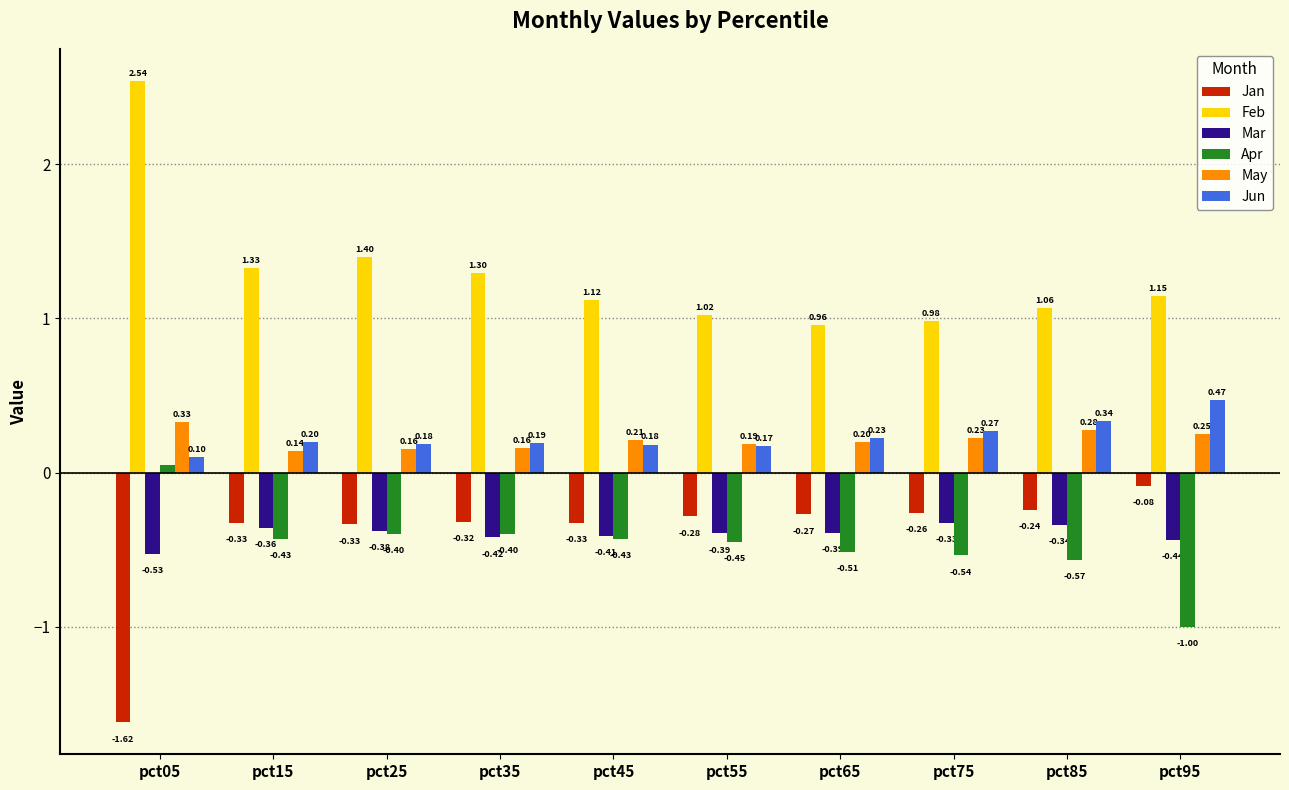

How many bars are there in each group?

6